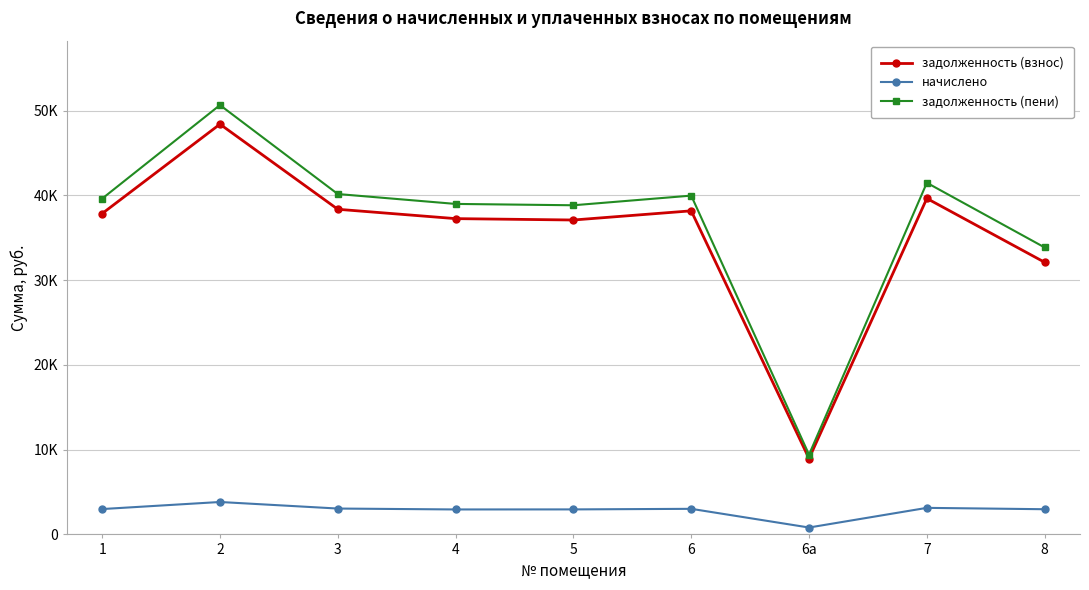

What is the maximum value for задолженность (взнос)?

48398.8